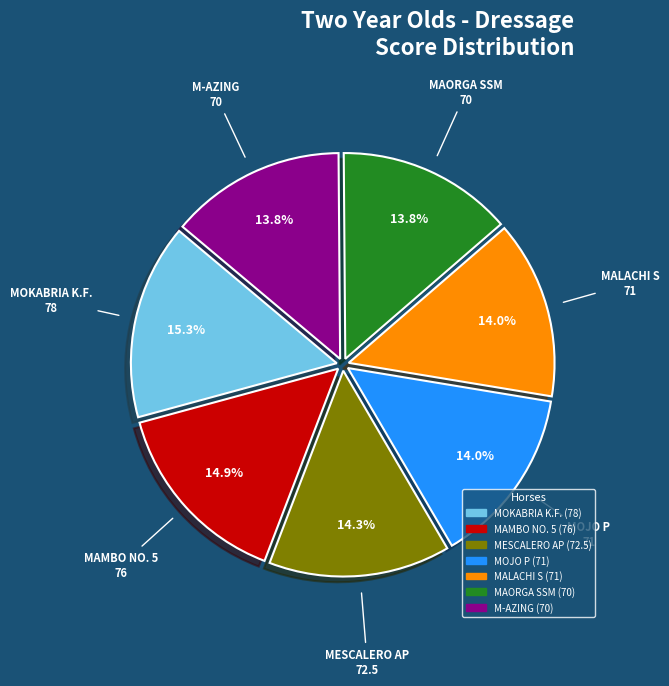

Is there a majority slice in this chart?

No